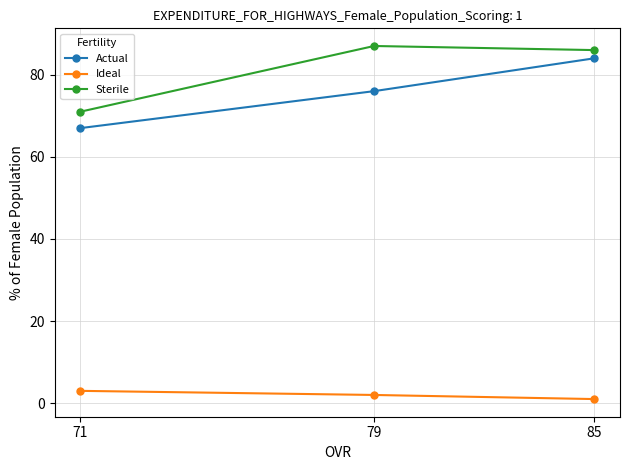

What is the value of the Ideal point at the 3rd from the left?

1